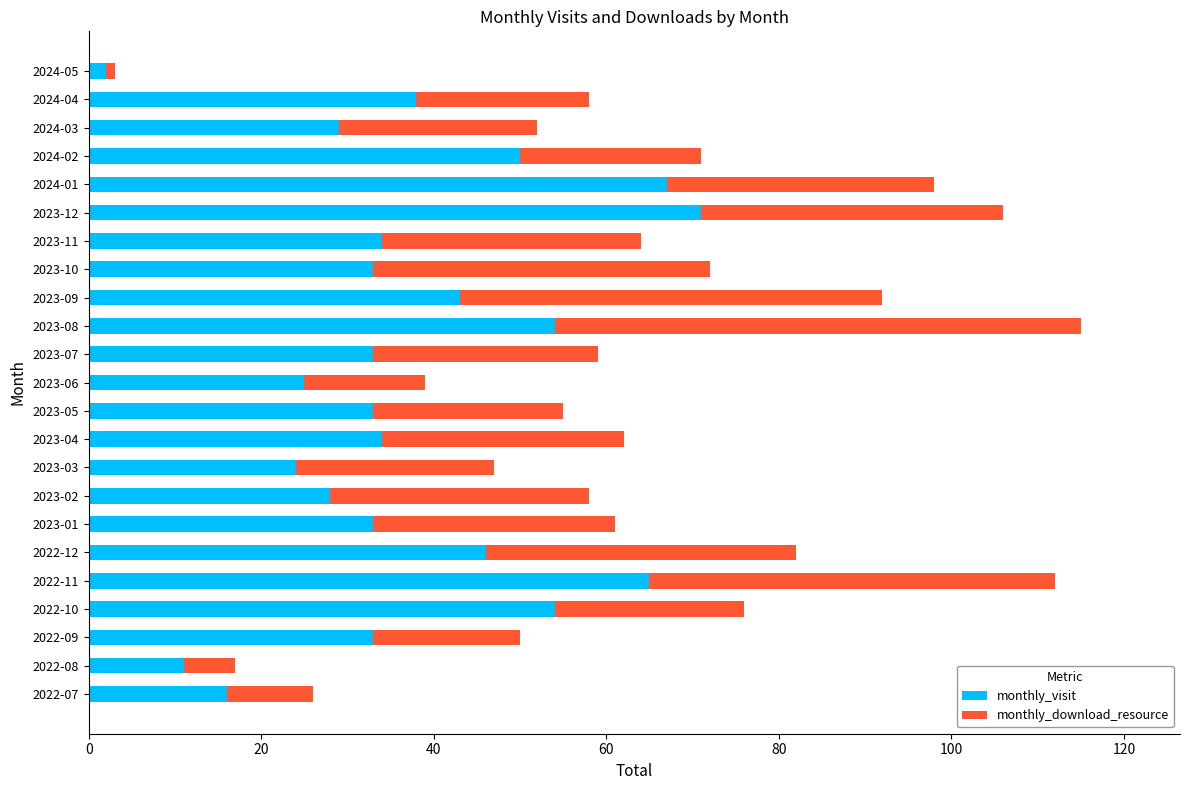

What is the maximum value for monthly_visit?

71